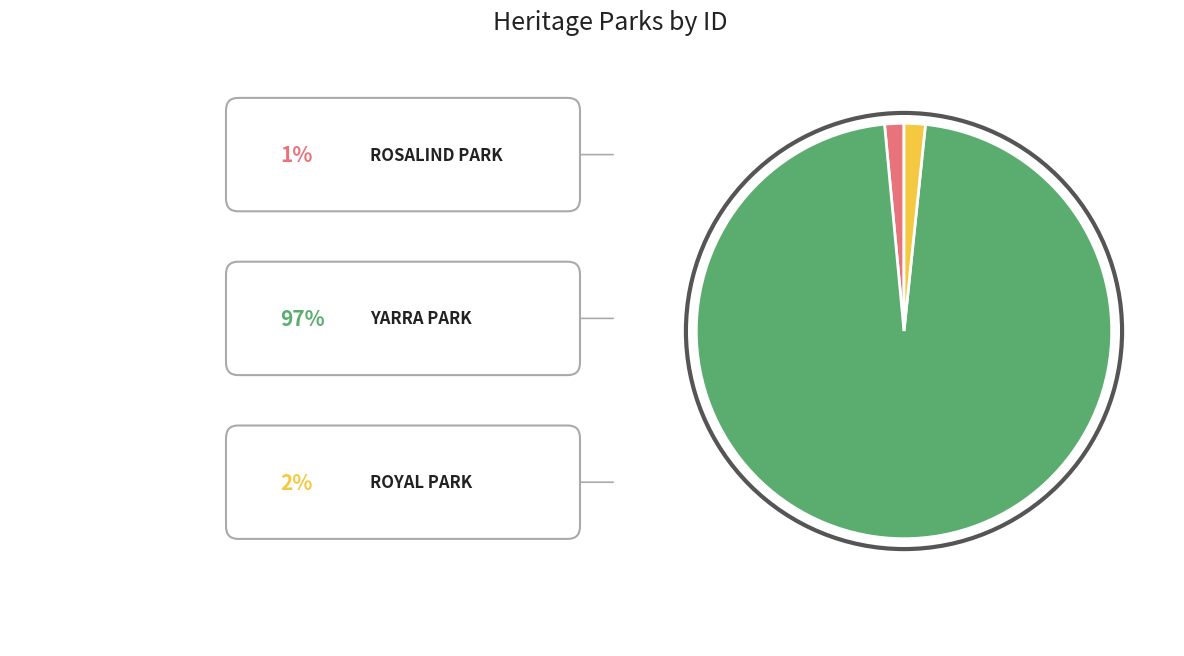

Does any single category account for the majority?

Yes